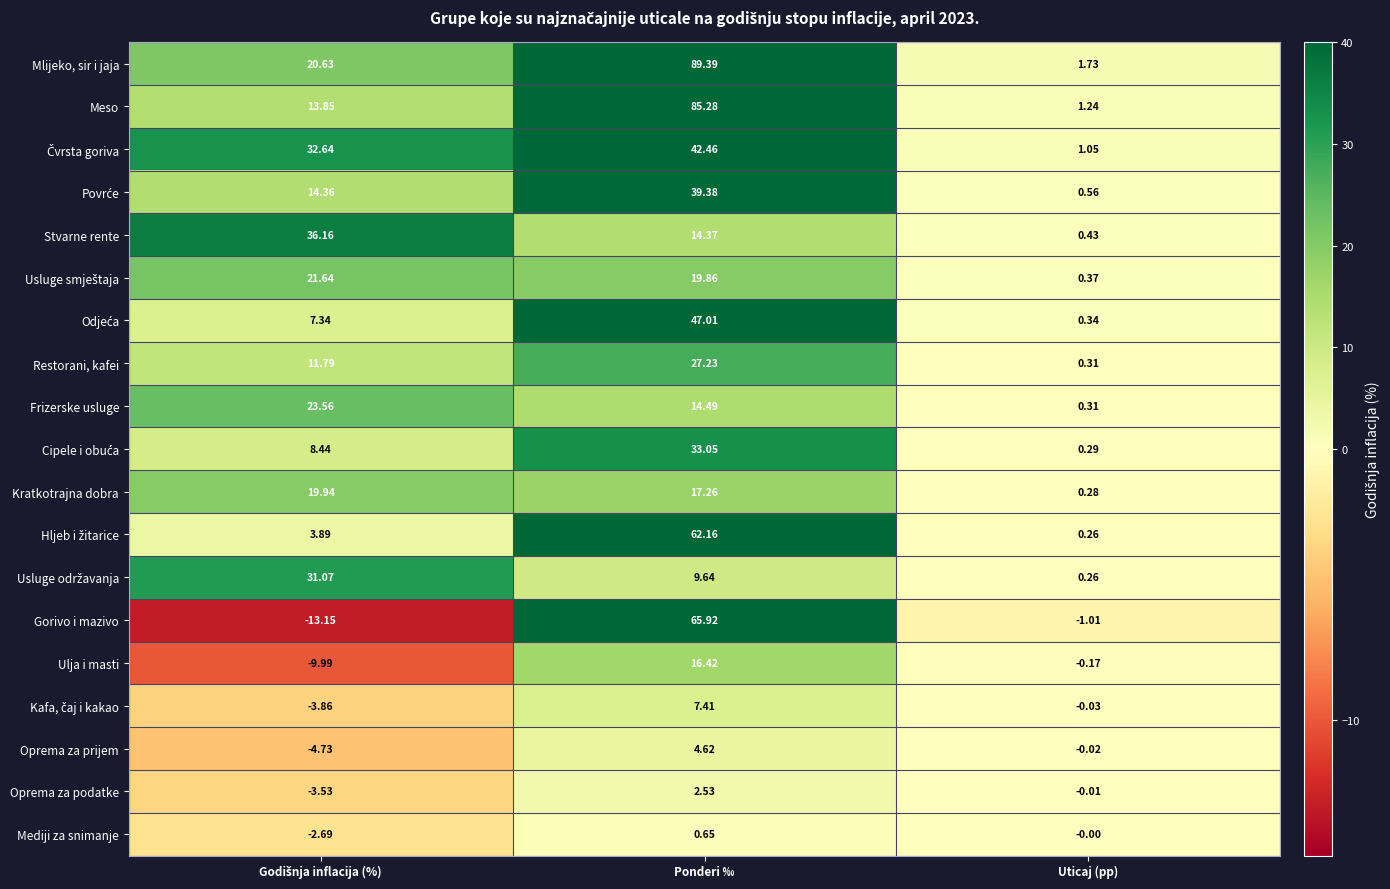

Which label corresponds to the largest value in the chart?

Ponderi ‰